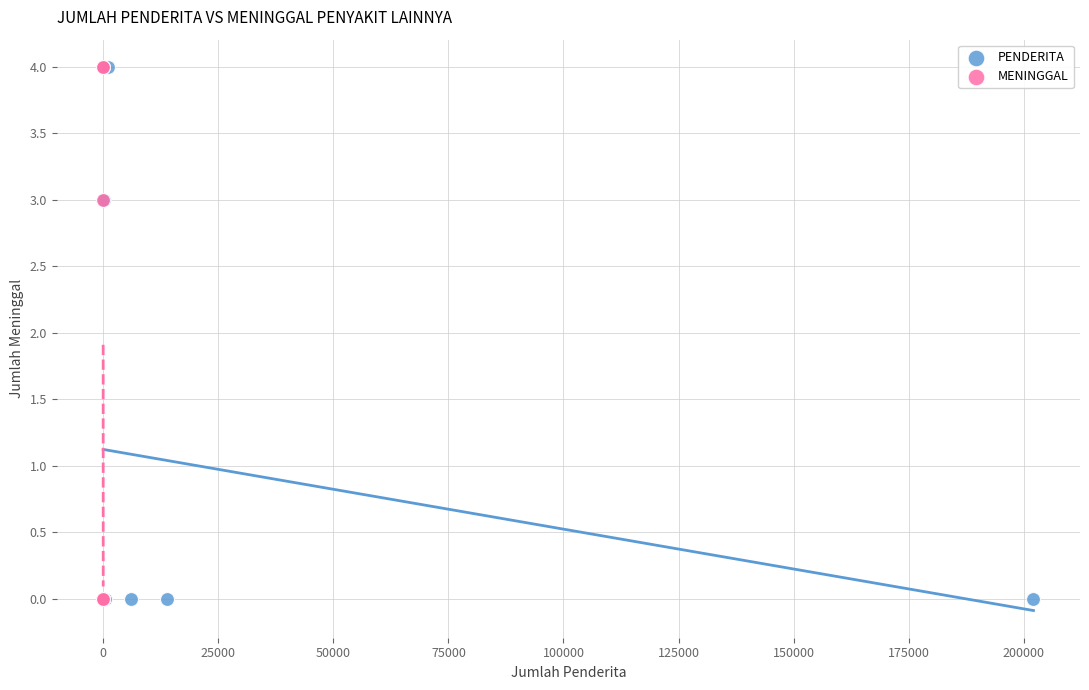

What are all the series names shown in the legend?

PENDERITA, MENINGGAL